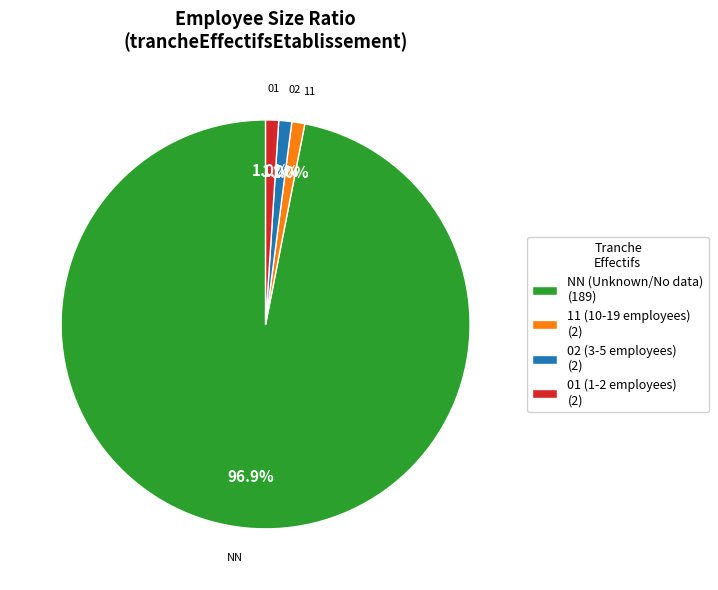

How many segments does this pie chart have?

4